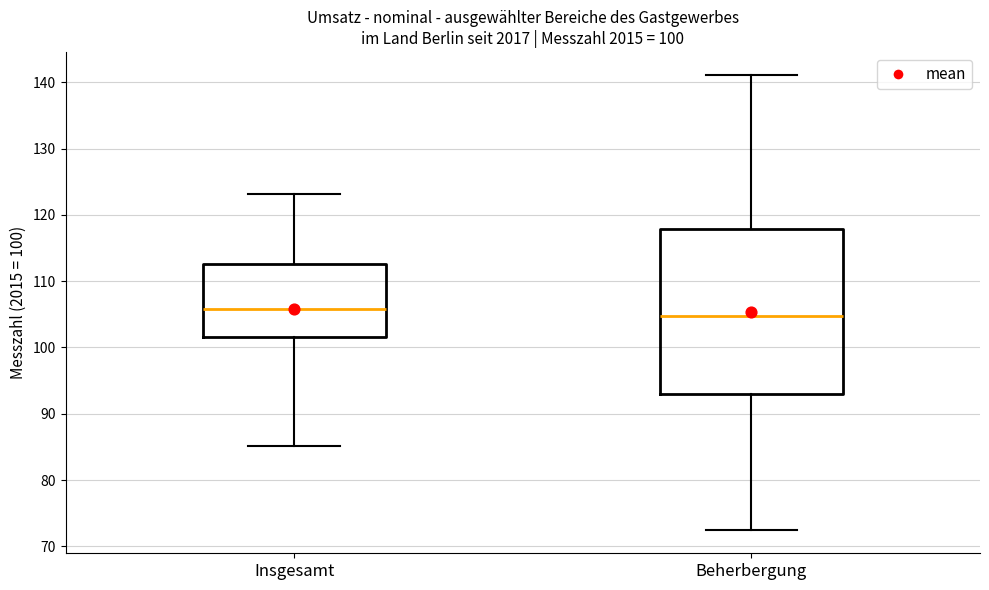

Which box is the tallest, from its lower edge to its upper edge?

Beherbergung